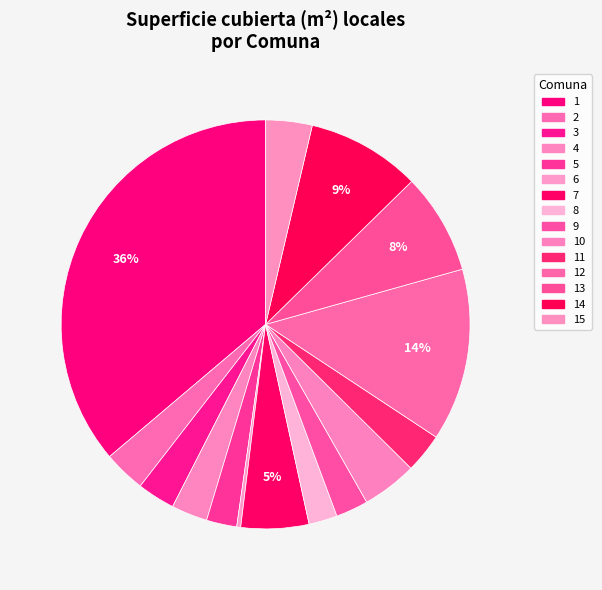

Count the number of slices in the pie.

15